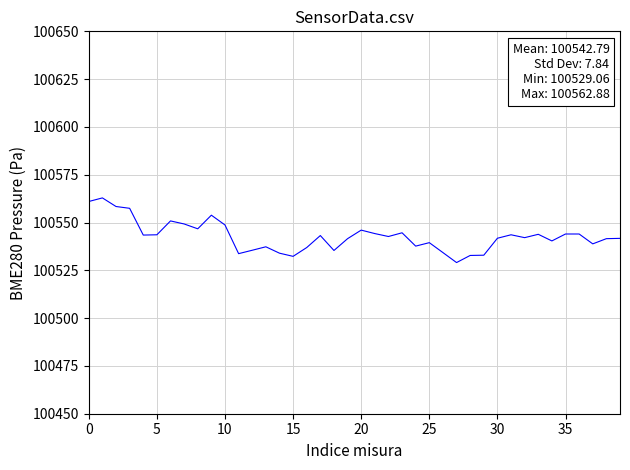

What is the greatest value displayed?

100562.9